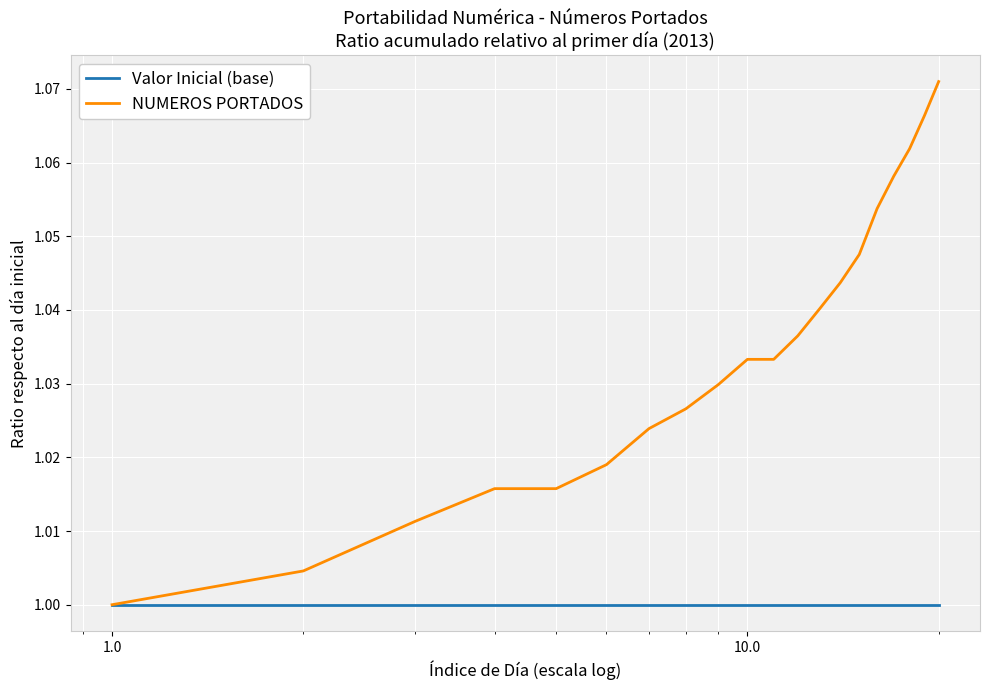

Rank the series by their average value, from lowest to highest.

Valor Inicial (base), NUMEROS PORTADOS